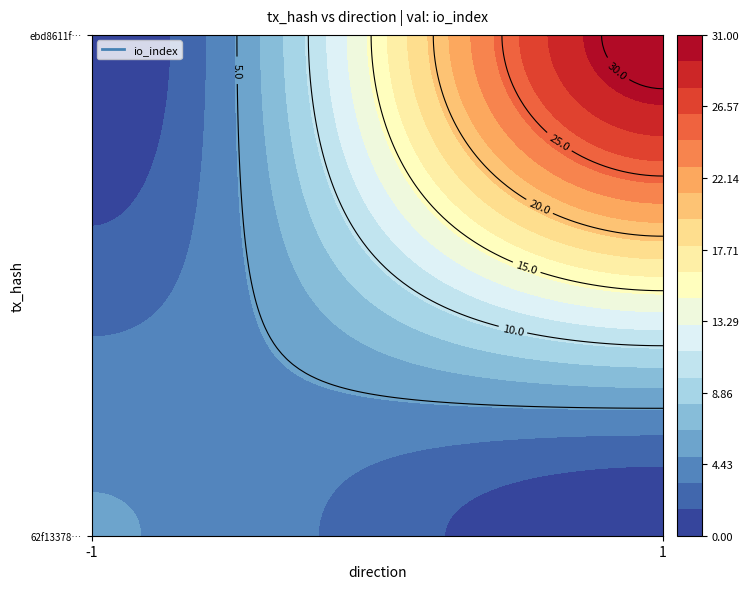

The value of 62f133781f1defc8a8dabf913ec1a9f966f3484 at value is 0.0. True or false?

True